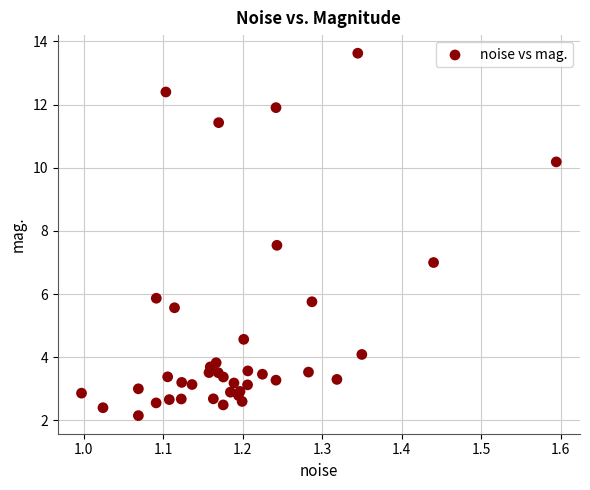

What is the range of Y values (max minus min)?

11.5